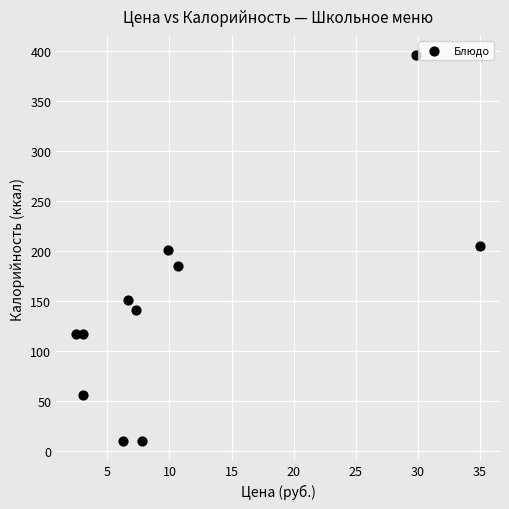

What is the average X value?

11.1